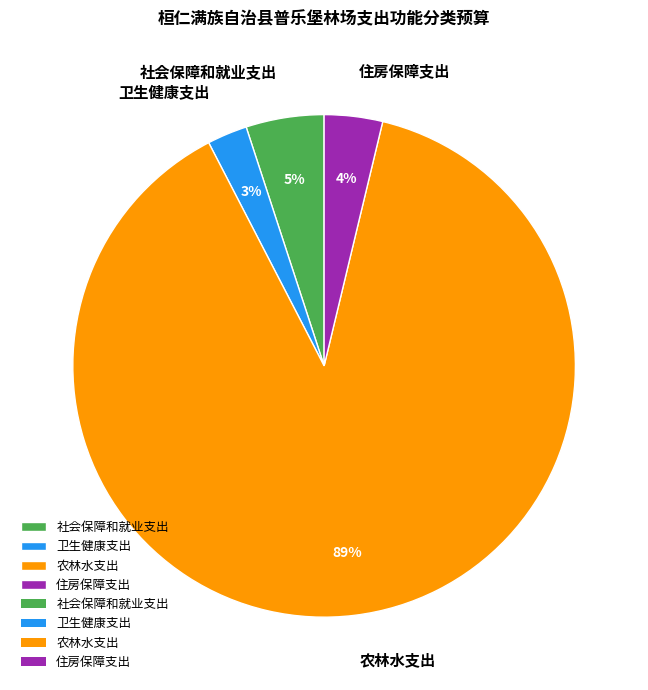

Between 农林水支出 and 社会保障和就业支出, which is larger?

农林水支出